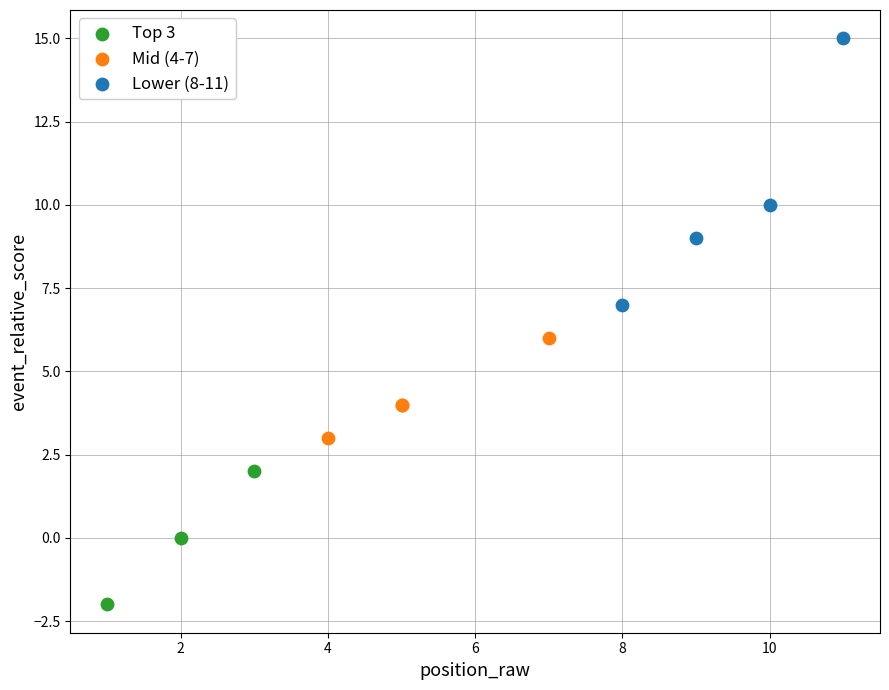

Which series reaches the minimum Y coordinate?

Top 3